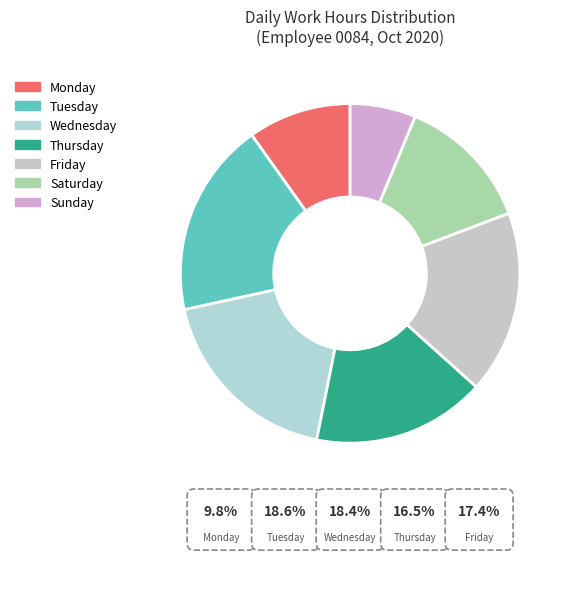

Which slice is the smallest?

11-Sun